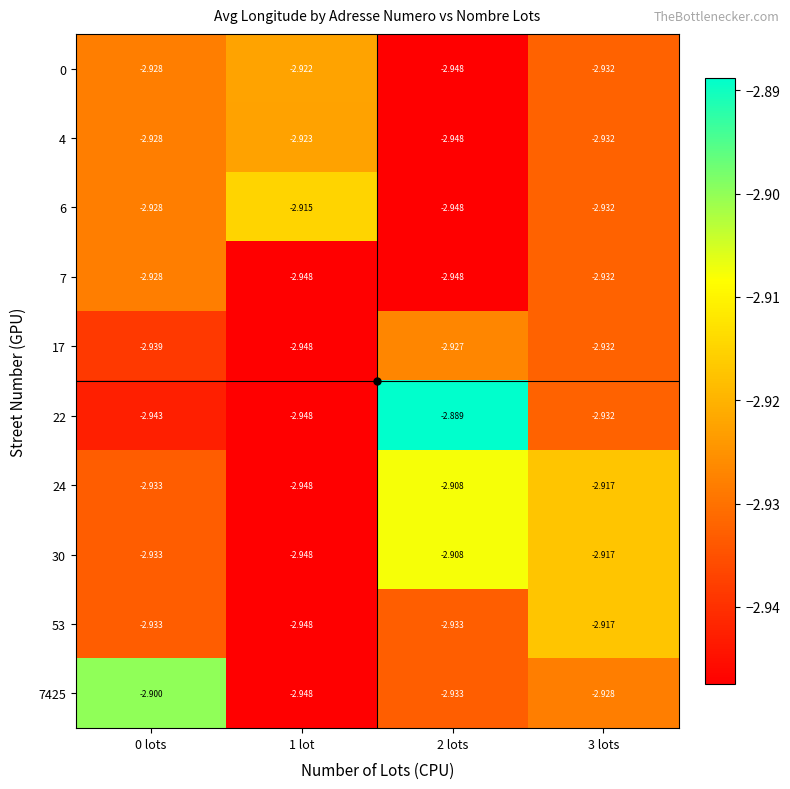

Is the value of 4 at 1 lot greater than the value of 6 at 1 lot?

No